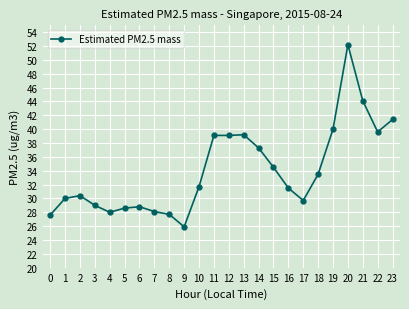

What is the minimum value shown in the chart?

25.9